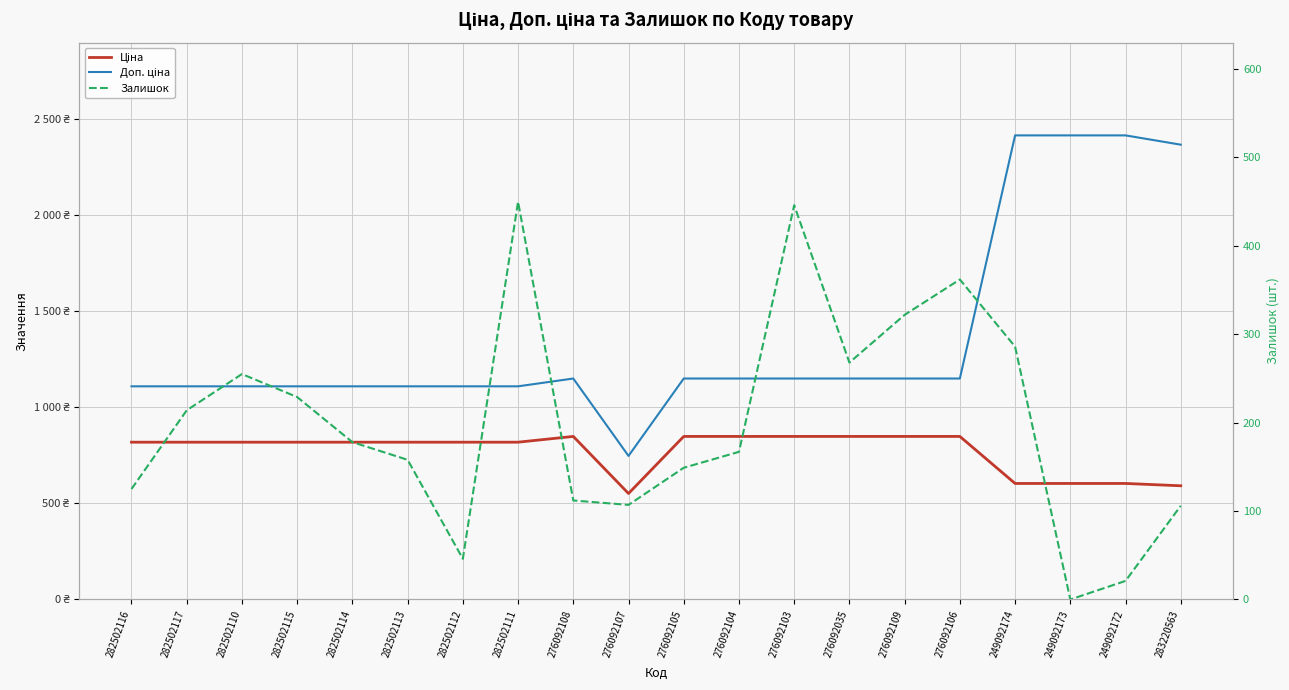

What is the sum of the Ціна values at 276092108 and 249092174?

1452.1